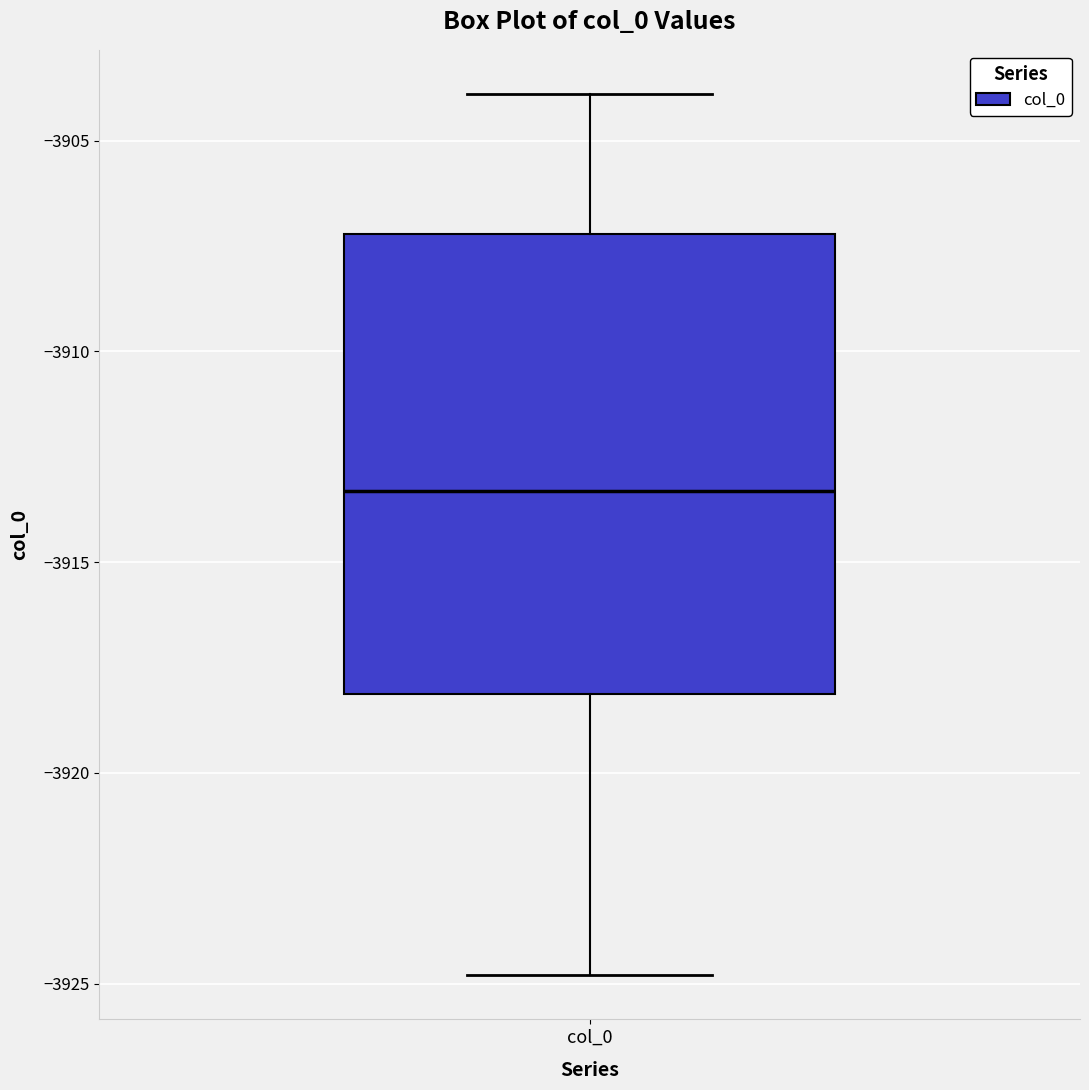

Where does the lower whisker of the box for col_0 end on the y-axis? The values are not printed on the chart, so give them approximately, as read against the axis.

-3925.0